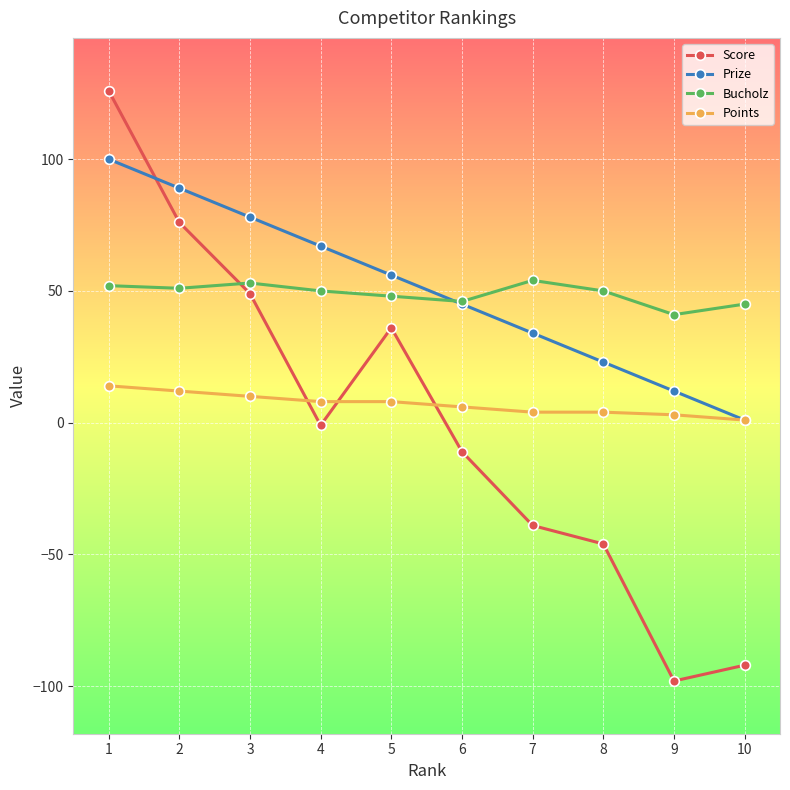

What is the sum of all Bucholz values?

490